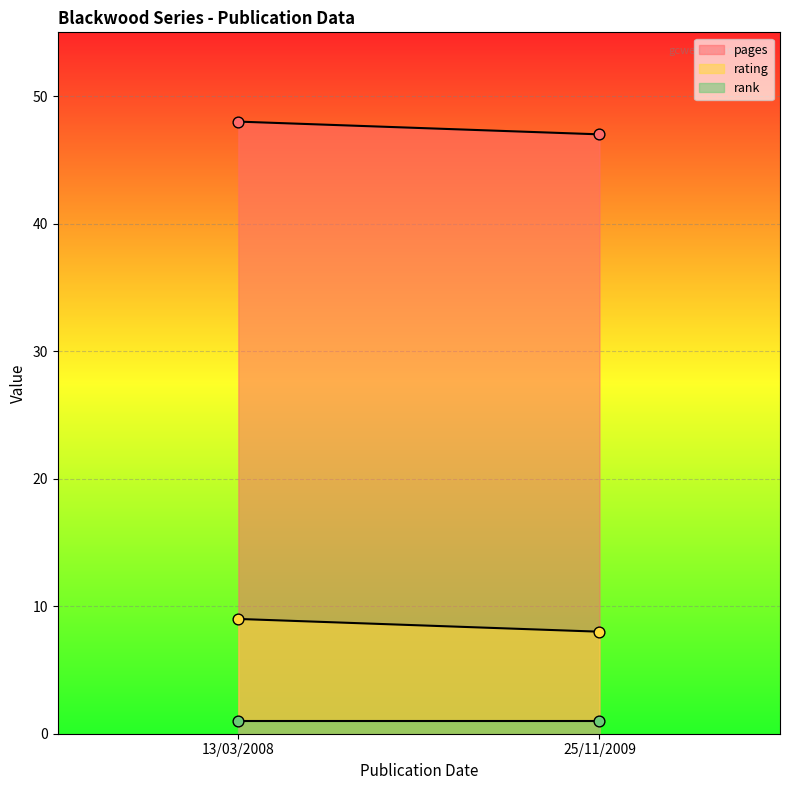

Which series contains the lowest Y value?

rank